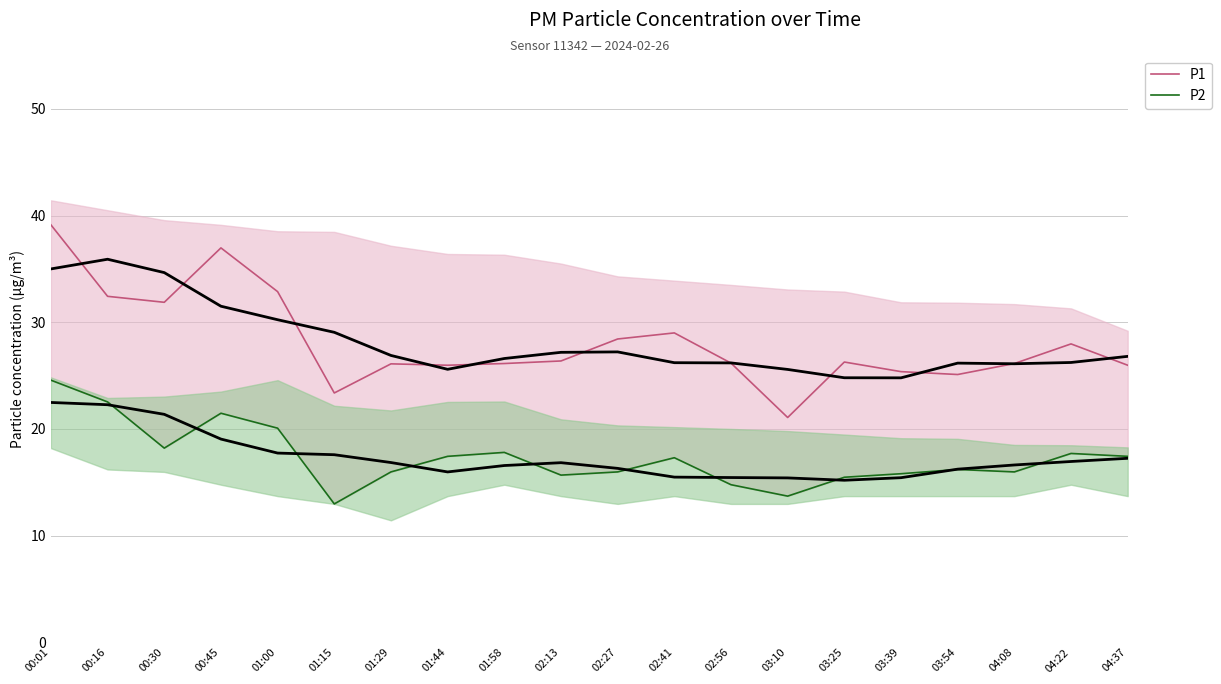

What position from the left is 03:39?

16